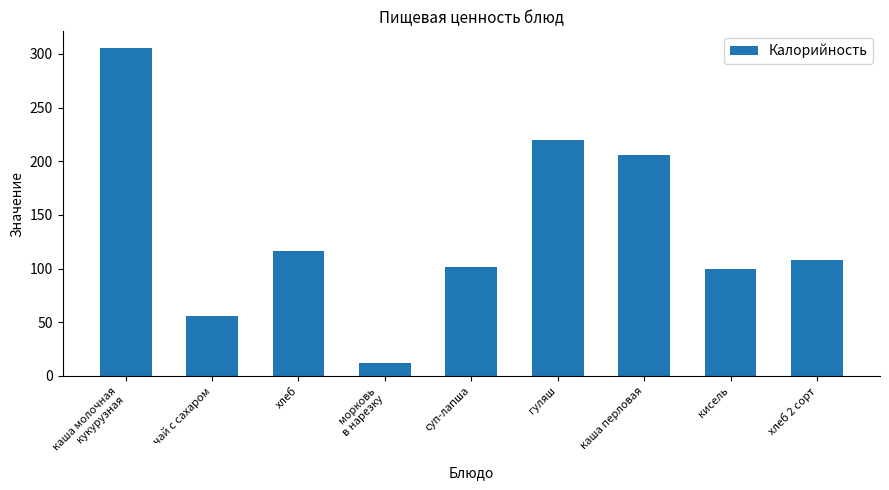

Reading left to right, extract all data points from this chart.

305.7	56.0	116.0	12.3	101.3	220.0	206.0	99.8	108.0